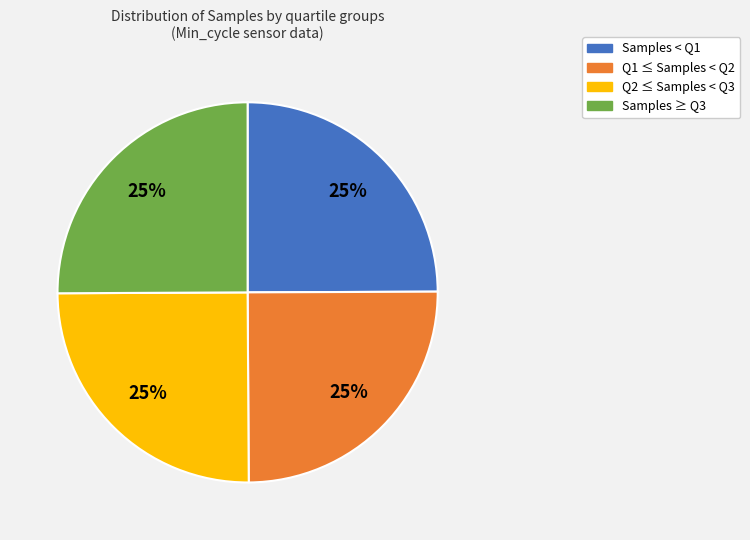

To the nearest percent, what is the average slice percentage?

25%